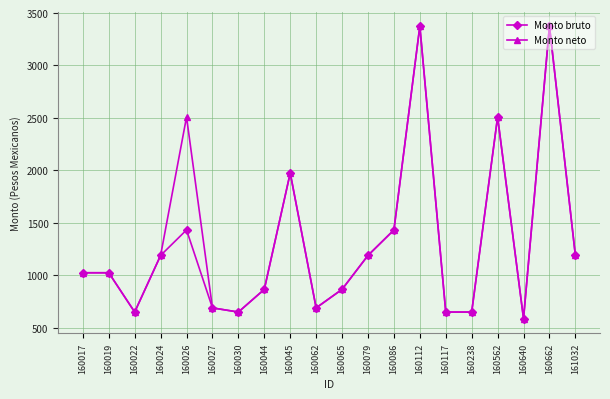

Is the value of Monto bruto at 160117 greater than the value of Monto neto at 160112?

No